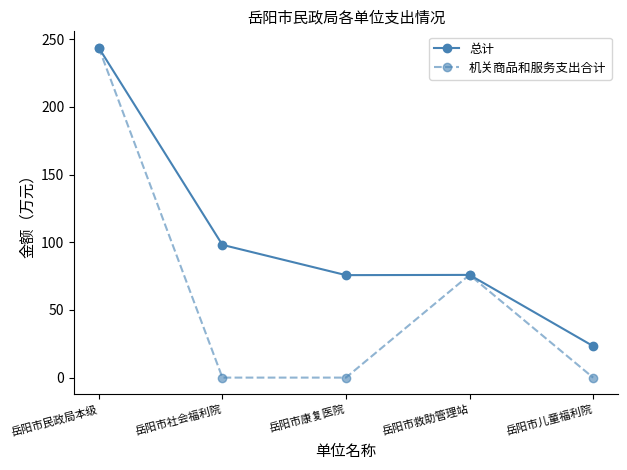

What is the sum of all 总计 values?

516.7